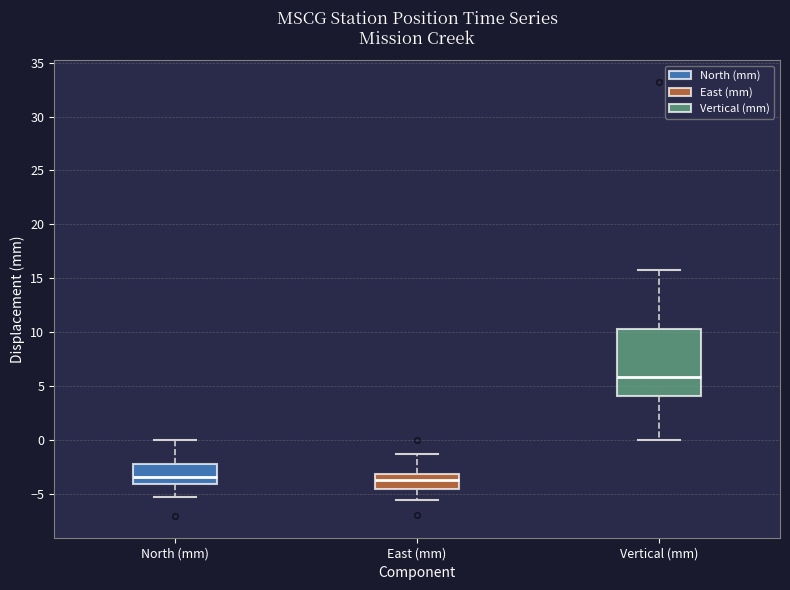

Reading left to right, transcribe this box plot: for each box, give where its median line is, the range the box spans, and where its two whiskers end, as read against the y-axis. The values are not printed on the chart, so give them approximately, as read against the axis.

North (mm): median -3.5, box -4.0 to -2.5, whiskers -5.5 to 0.0
East (mm): median -4.0, box -4.5 to -3.0, whiskers -5.5 to -1.5
Vertical (mm): median 6.0, box 4.0 to 10.5, whiskers 0.0 to 16.0